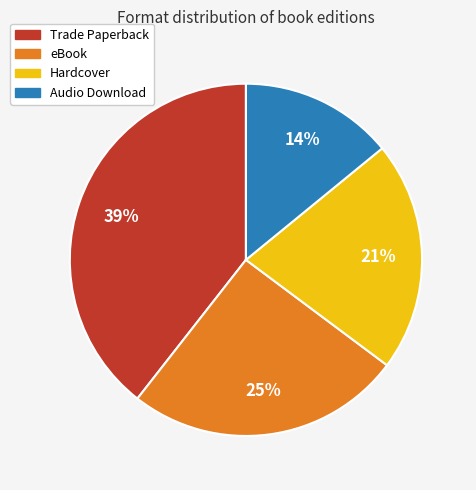

What is the largest slice in the pie chart?

Trade Paperback